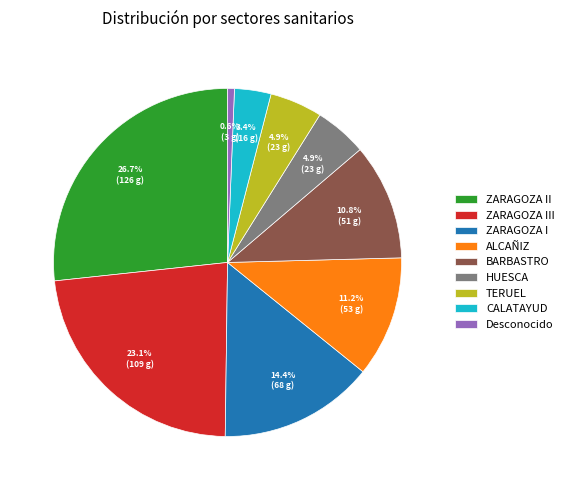

Does any single category account for the majority?

No